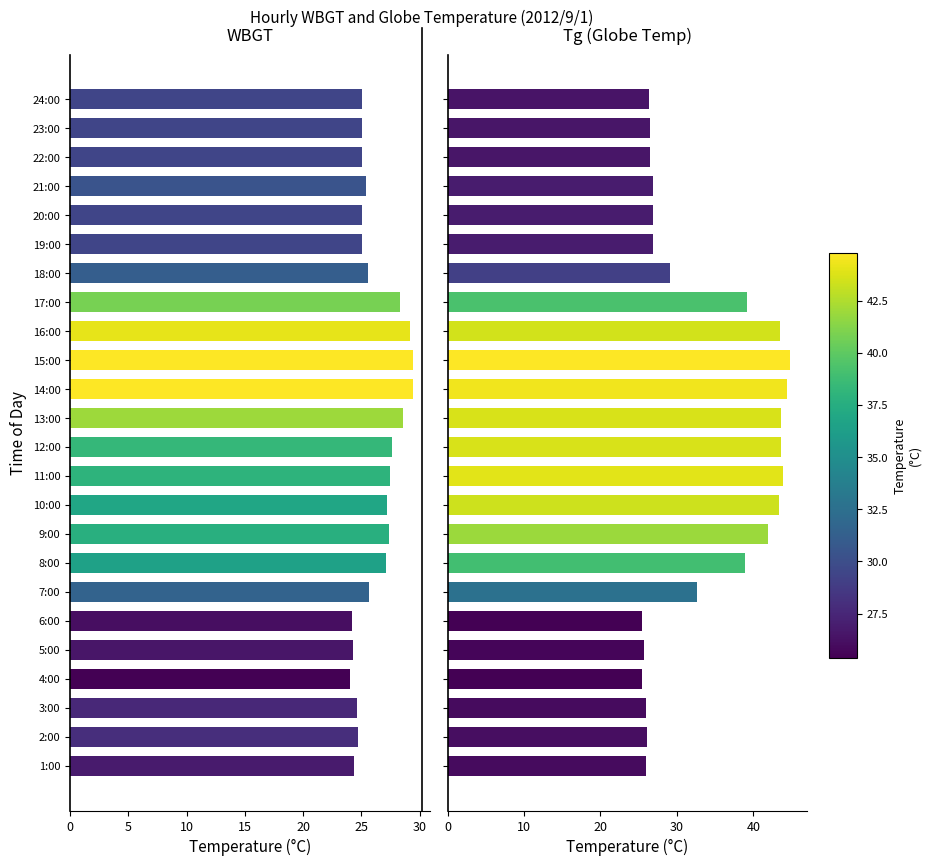

Are the bars grouped side by side (vs. stacked)?

Yes